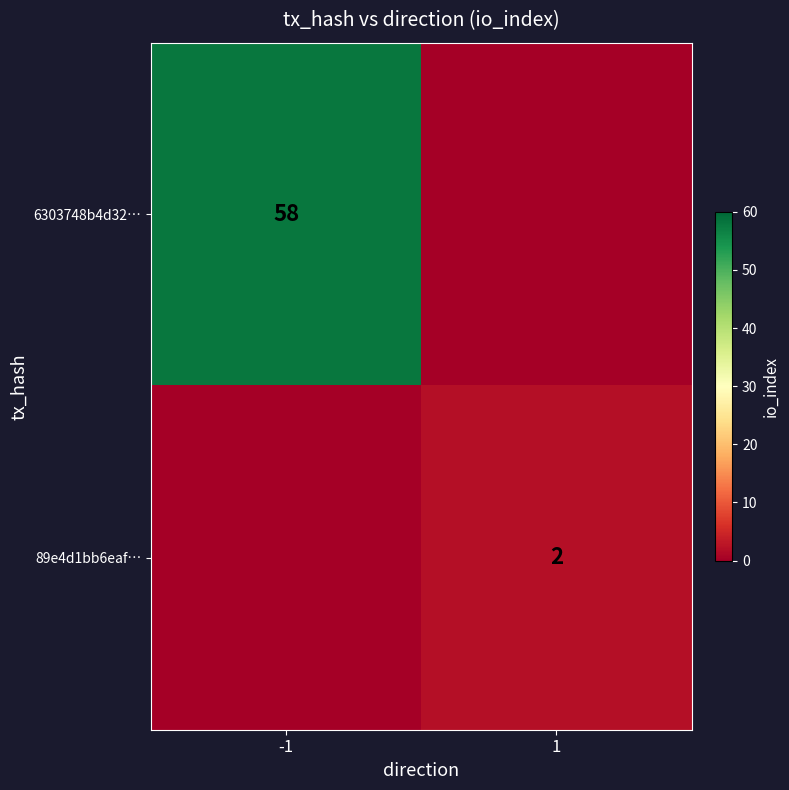

The value of 89e4d1bb6eaf… at 1 is 3. True or false?

False